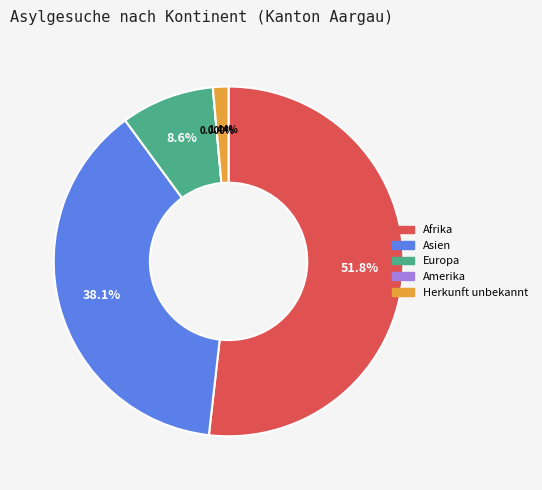

Does Herkunft unbekannt account for over 50% of the chart?

No